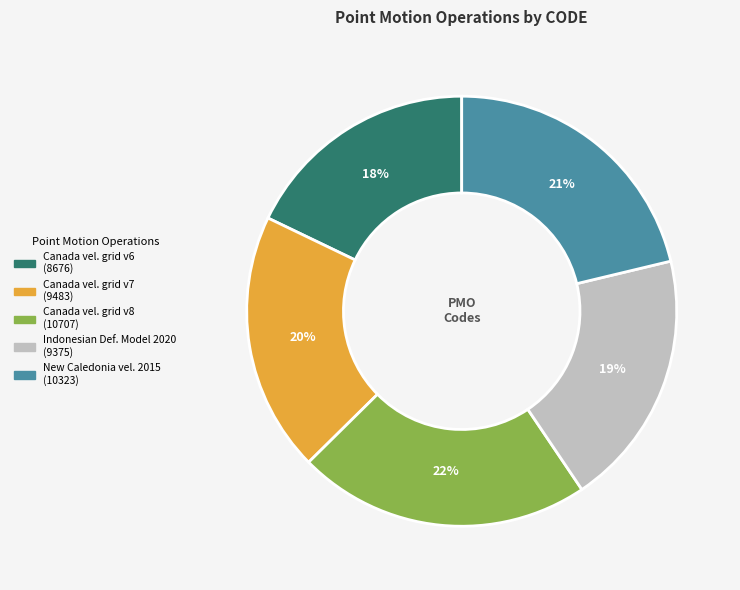

Is there a majority slice in this chart?

No